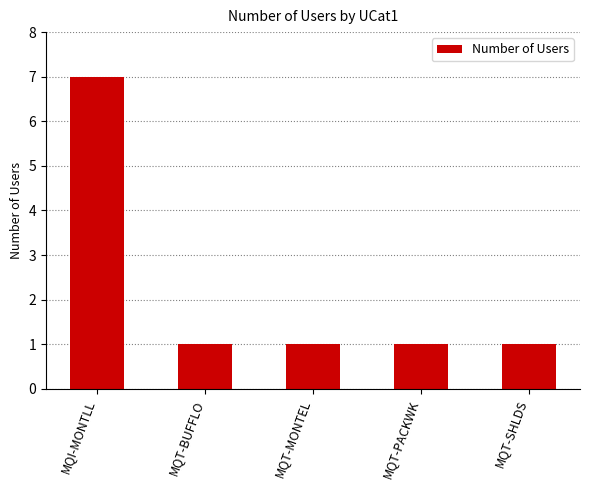

What is the difference between the maximum and minimum values?

6